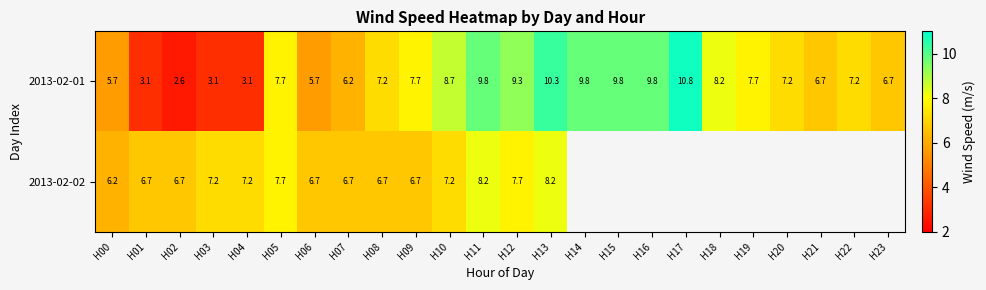

Which category has the lowest value in the 2013-02-01 series?

H02